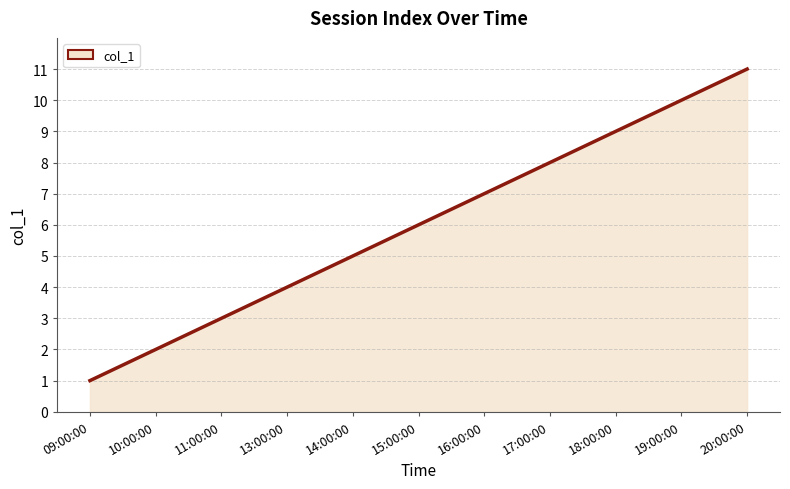

Does the chart display data point markers on the line(s)?

No